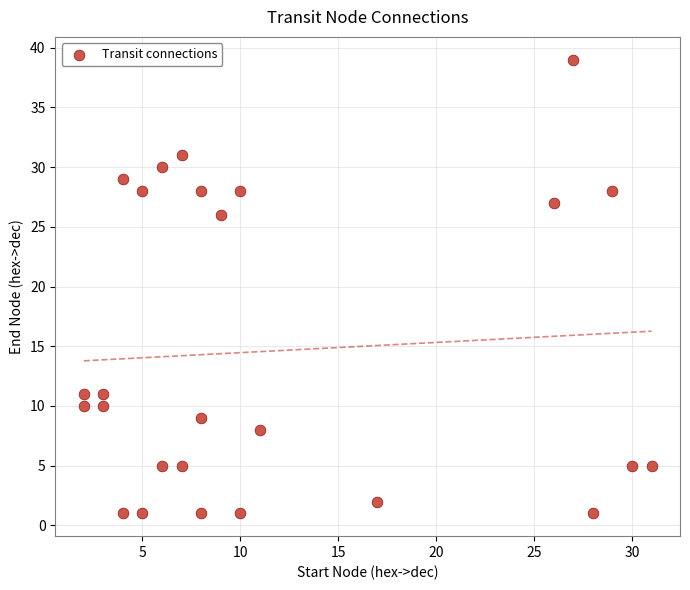

What Y value in the scatter plot is closest to 20?

26